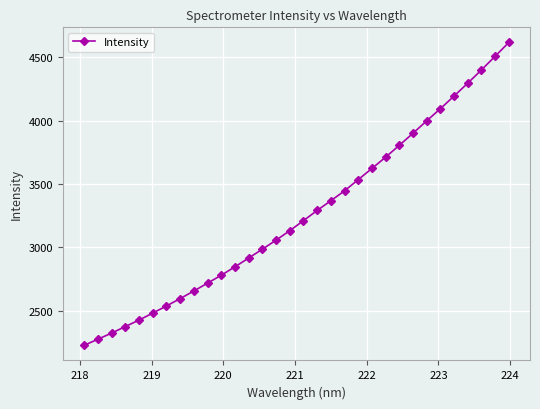

What is the minimum value shown in the chart?

2226.9